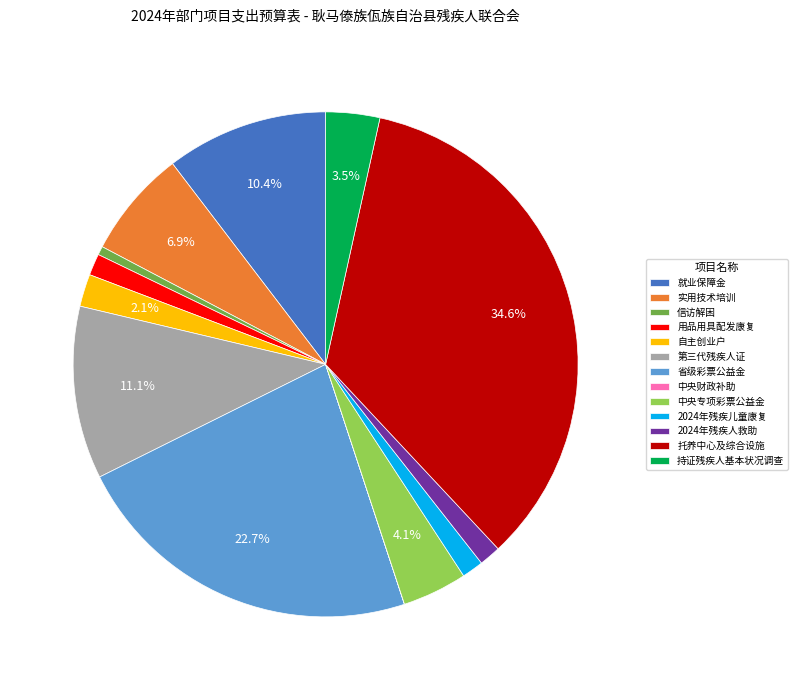

Which has a higher value, 实用技术培训 or 中央专项彩票公益金?

实用技术培训